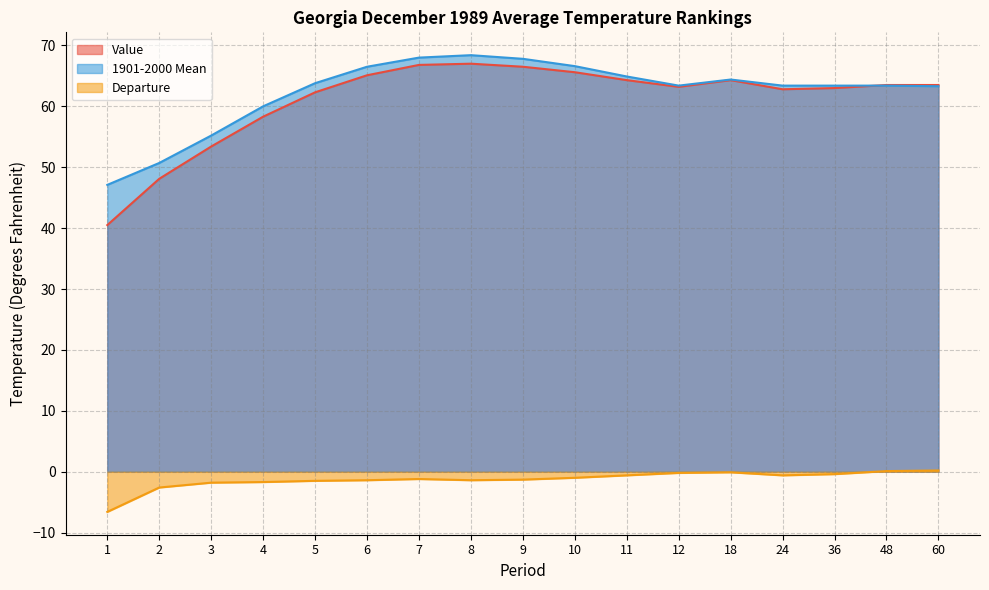

Reading right to left, list all the values displayed in this chart.

Value: 60=63.5	48=63.5	36=63.0	24=62.8	18=64.3	12=63.2	11=64.3	10=65.6	9=66.5	8=67.0	7=66.8	6=65.1	5=62.3	4=58.3	3=53.4	2=48.1	1=40.5
1901-2000 Mean: 60=63.3	48=63.4	36=63.4	24=63.4	18=64.4	12=63.4	11=64.9	10=66.6	9=67.8	8=68.4	7=68.0	6=66.5	5=63.8	4=60.0	3=55.2	2=50.7	1=47.1
Departure: 60=0.2	48=0.1	36=-0.4	24=-0.6	18=-0.1	12=-0.2	11=-0.6	10=-1.0	9=-1.3	8=-1.4	7=-1.2	6=-1.4	5=-1.5	4=-1.7	3=-1.8	2=-2.6	1=-6.6